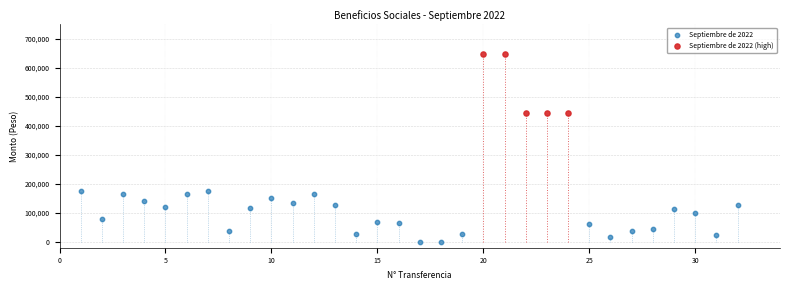

Which series contains the lowest Y value?

Septiembre de 2022